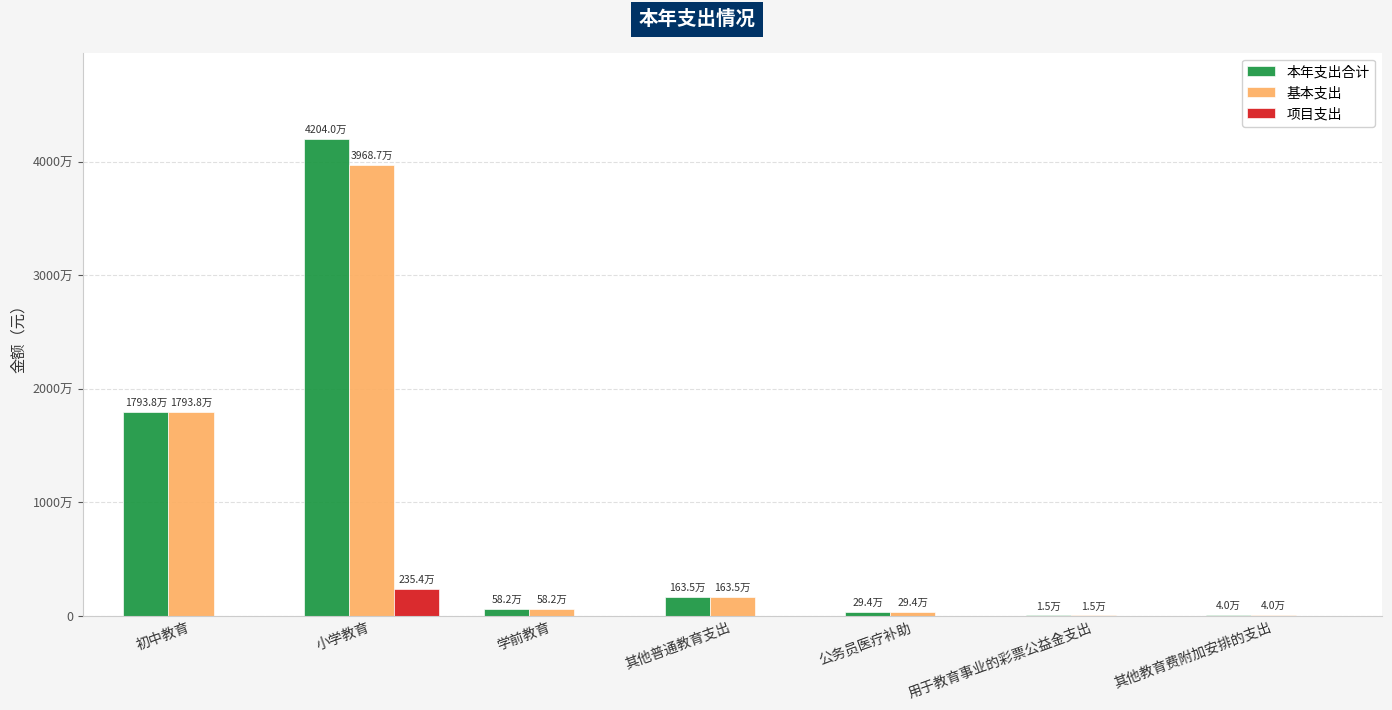

Which category has the highest value across all series?

小学教育